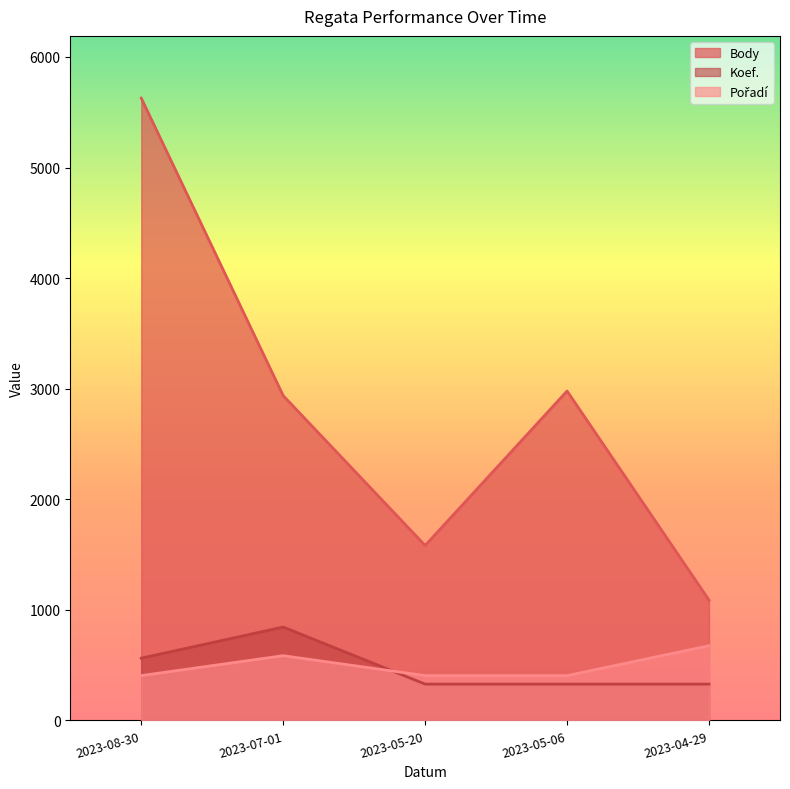

Does the chart display data point markers on the line(s)?

No